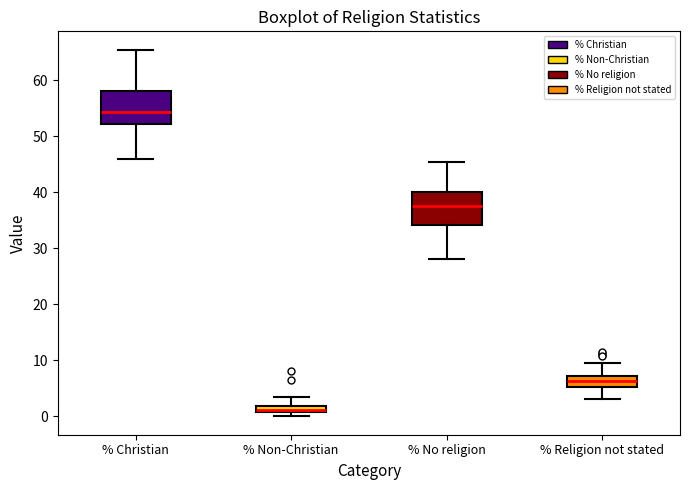

Where does the upper whisker of the box for % Non-Christian end on the y-axis? The values are not printed on the chart, so give them approximately, as read against the axis.

3